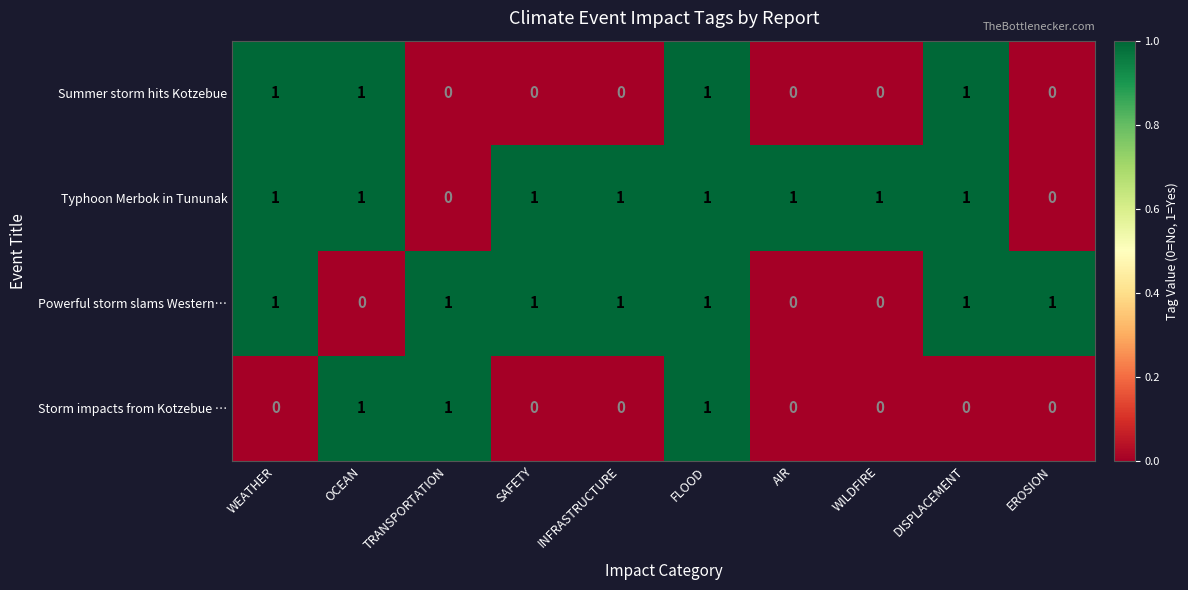

At how many categories does at least one series exceed 0?

10